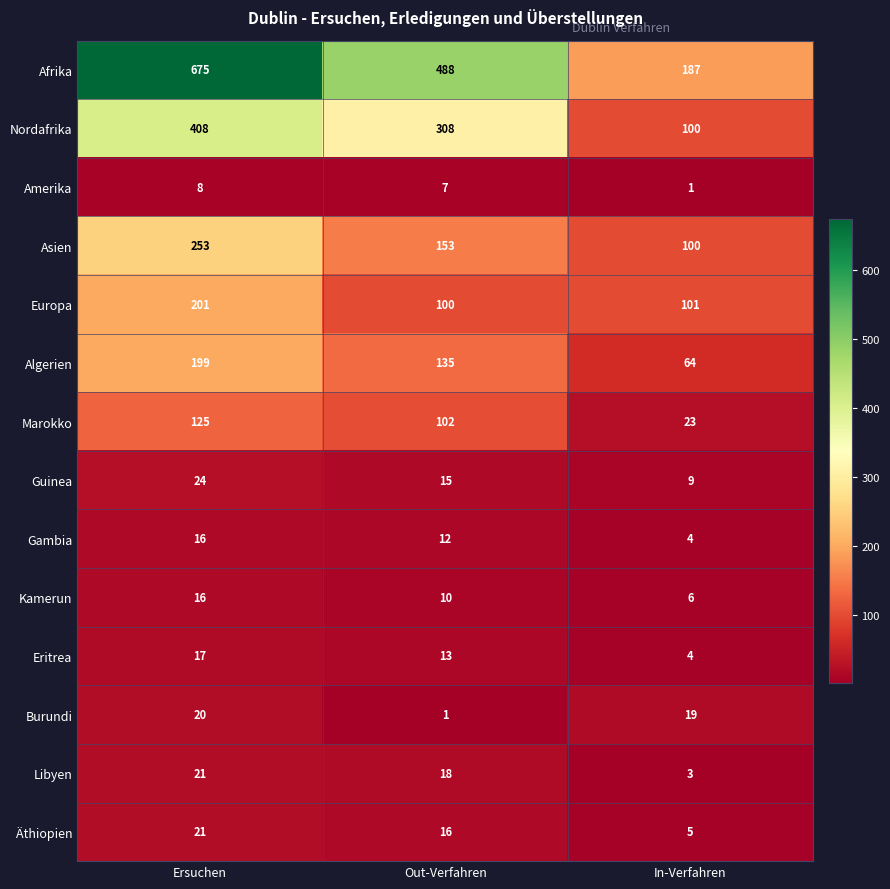

How many data points in Marokko are less than 102?

1